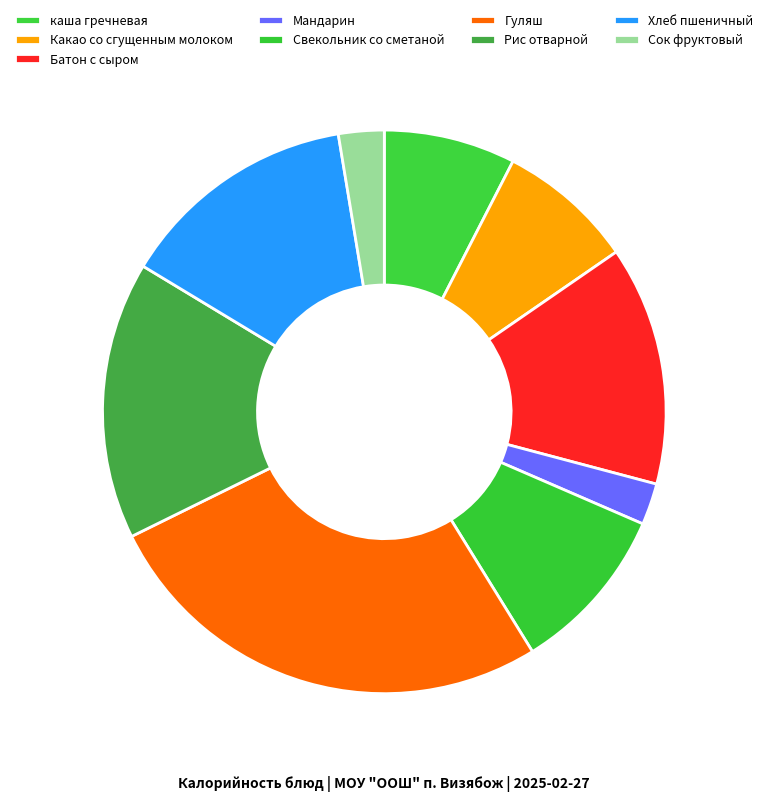

To the nearest percent, what portion does Мандарин represent?

2%